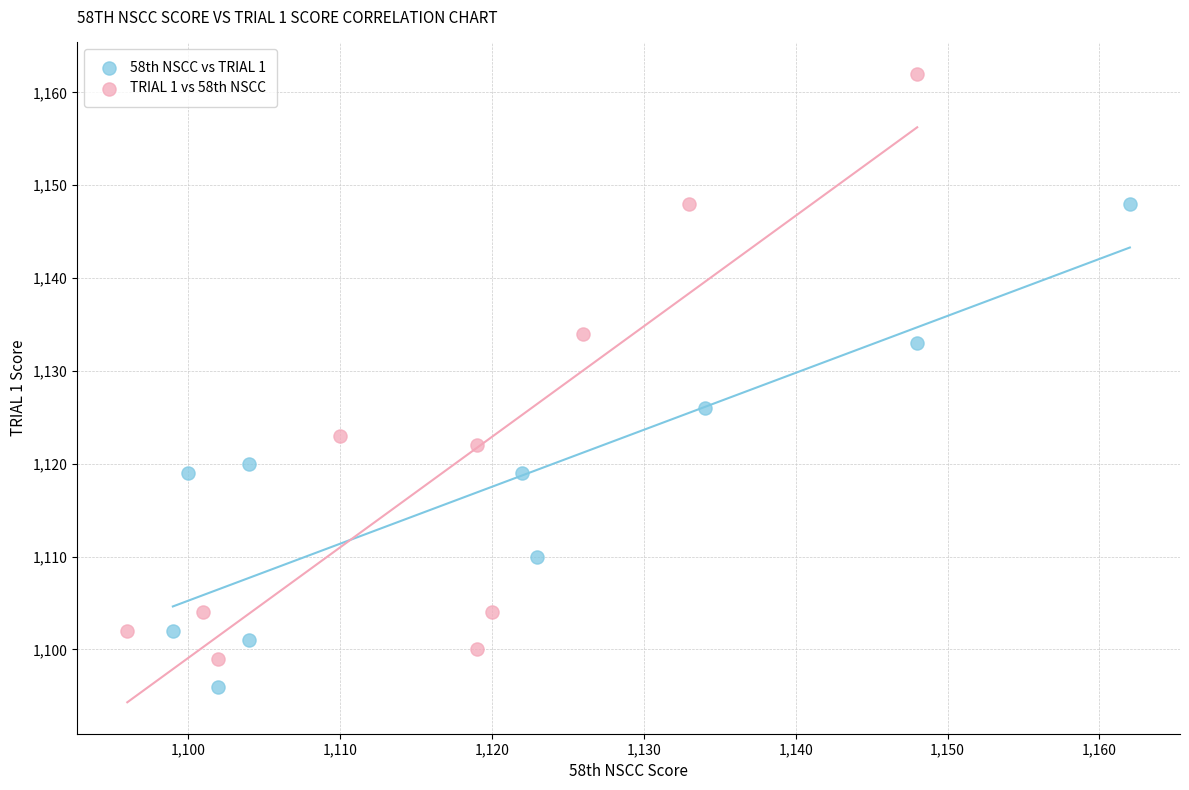

Which series has the widest spread of Y values?

TRIAL 1 vs 58th NSCC